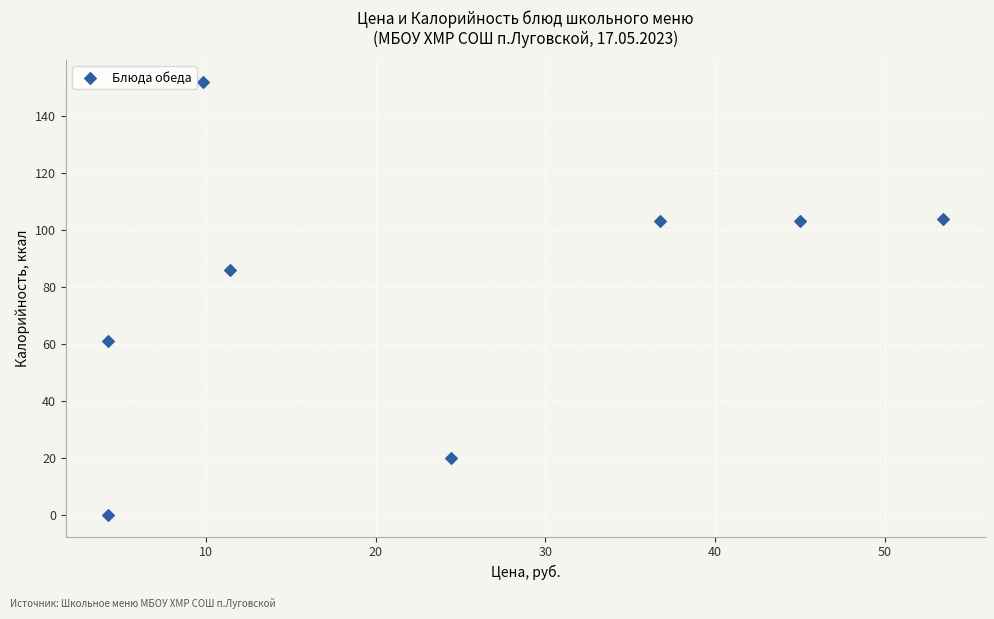

What is the average Y value?

79